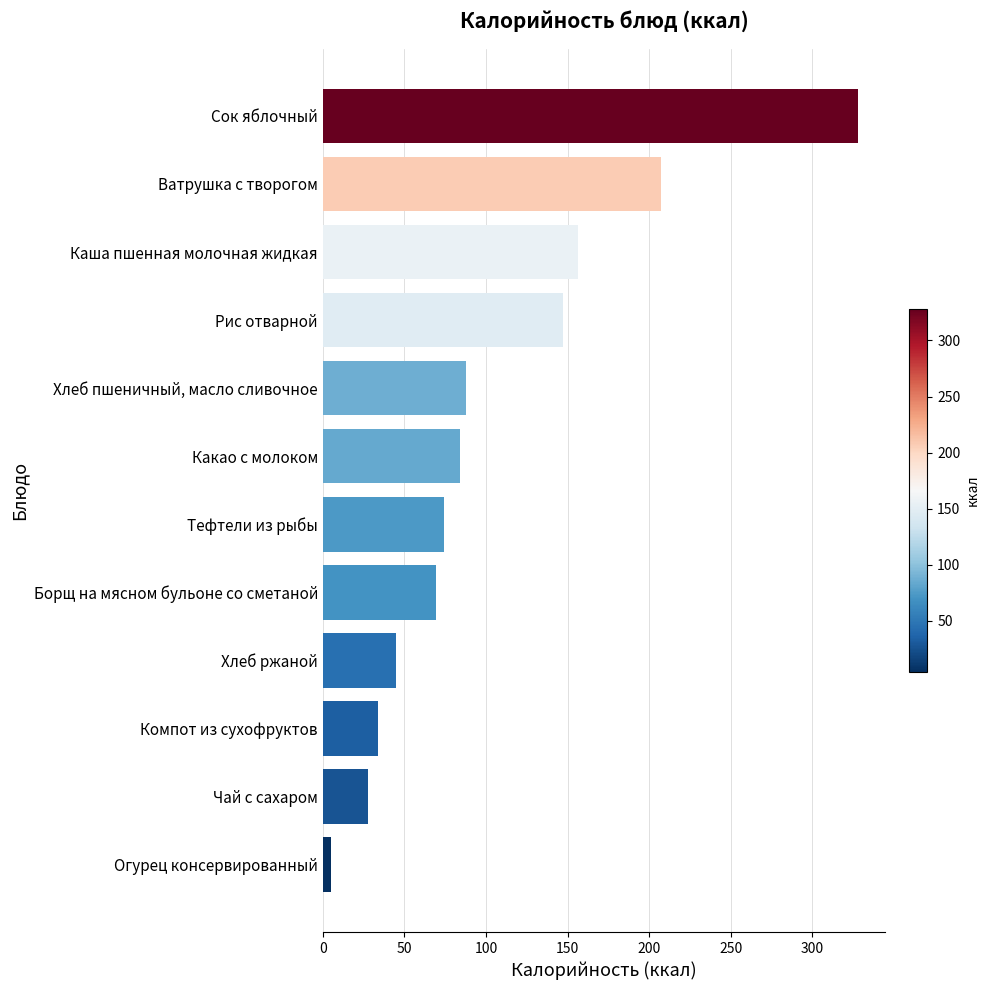

The value at Компот из сухофруктов is 15.4. True or false?

False